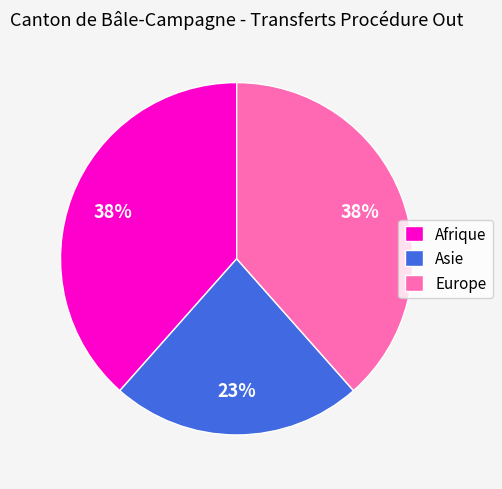

Is Afrique the majority of the pie?

No